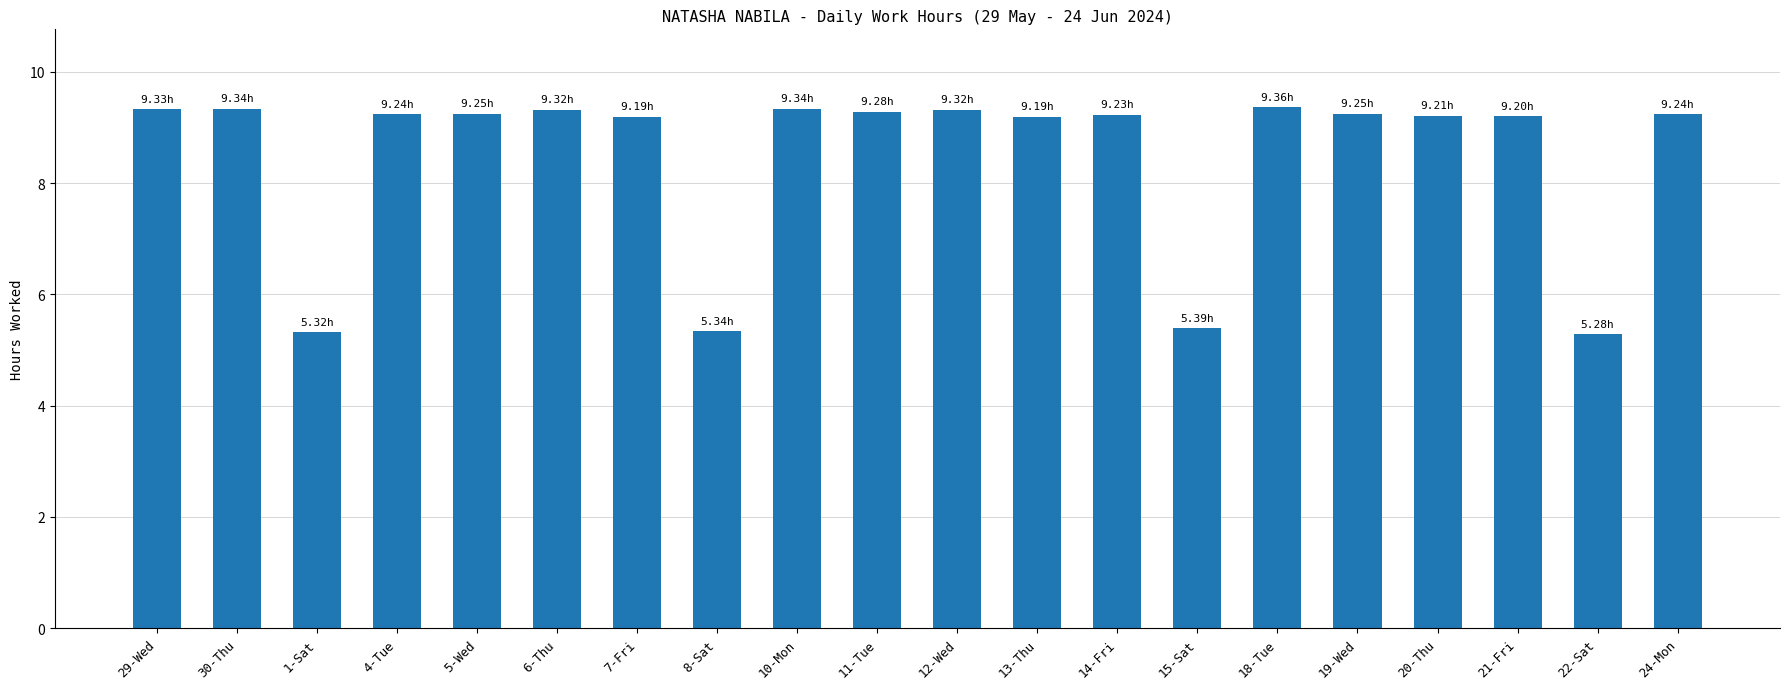

What is the ratio of the value at 5-Wed to the value at 21-Fri?

1.0